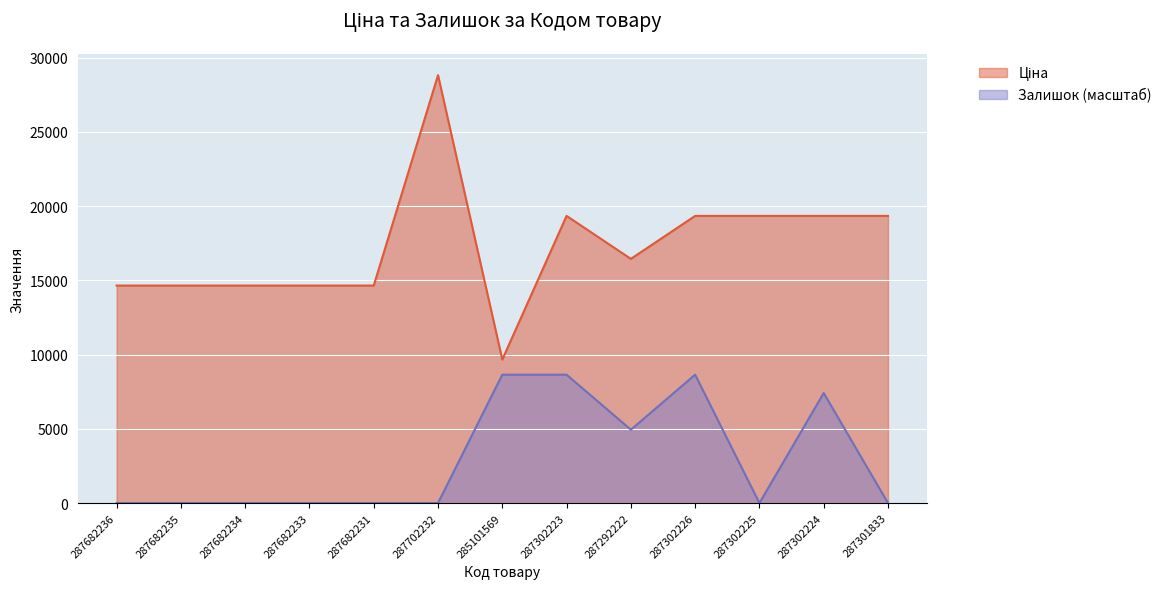

True or false: Залишок has a value of 0.0 at 287682234.

True